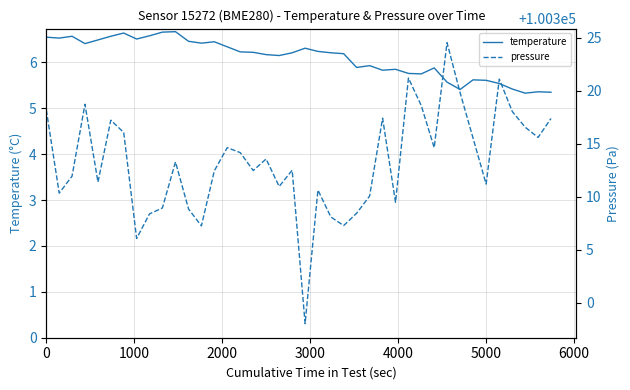

What is the difference between the maximum and minimum values in the temperature series?

1.3